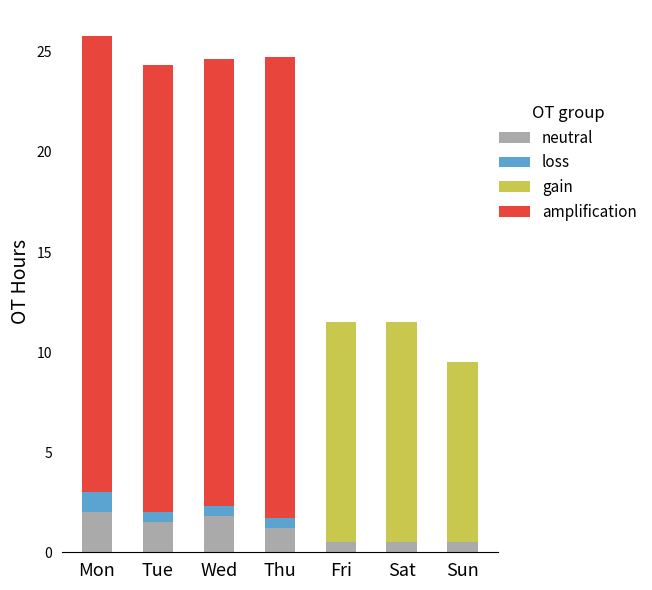

What is the sum of all neutral values?

8.0